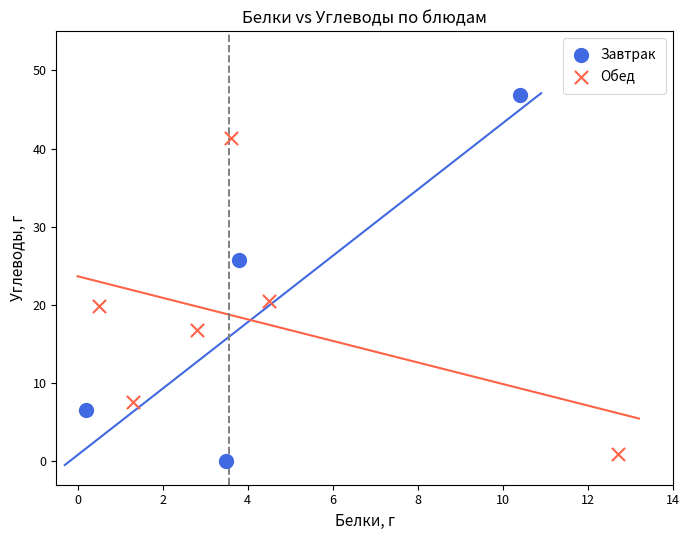

Which series has the largest Y range (max minus min)?

Завтрак